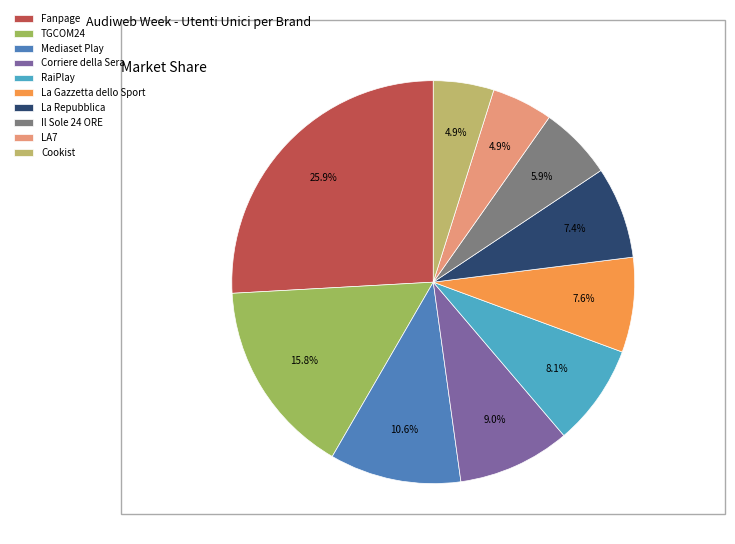

Count the number of slices in the pie.

10